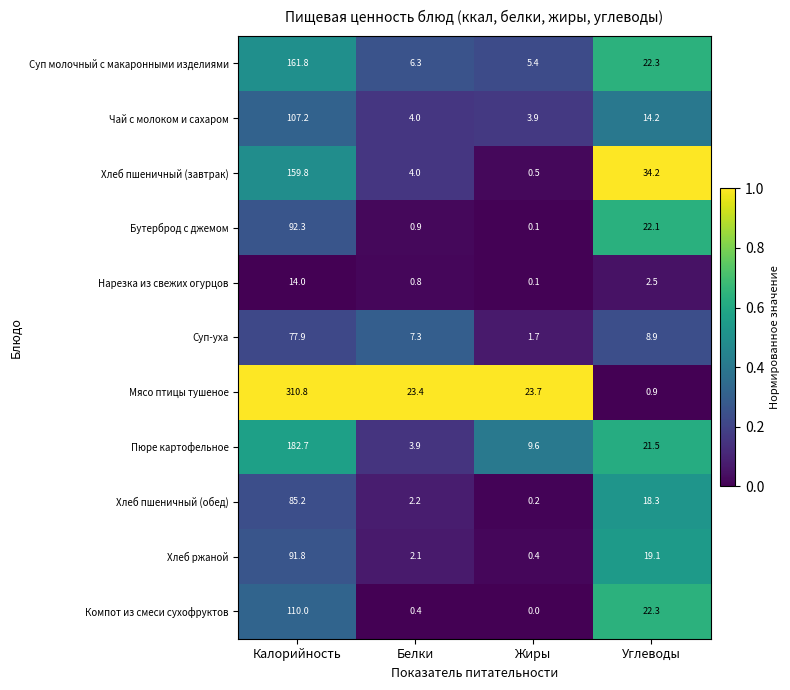

How many categories are shown in the chart?

4